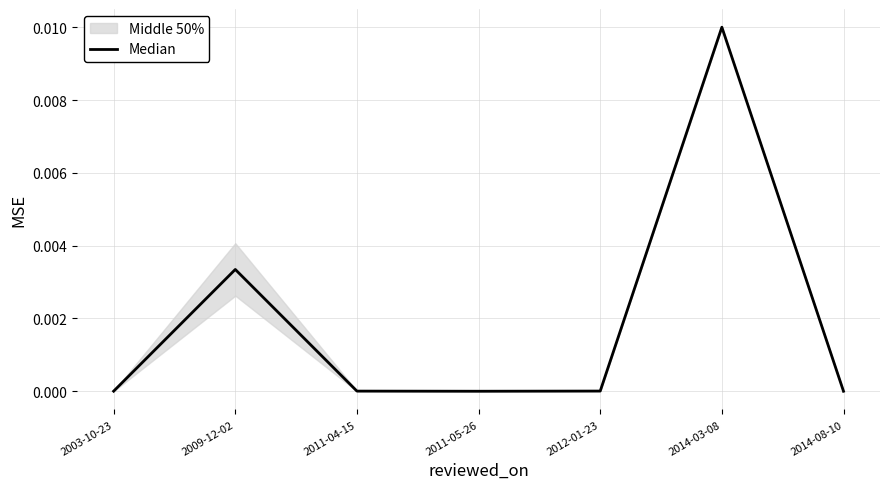

List the labels in order of value, smallest first.

2011-05-26, 2014-08-10, 2003-10-23, 2011-04-15, 2012-01-23, 2009-12-02, 2014-03-08